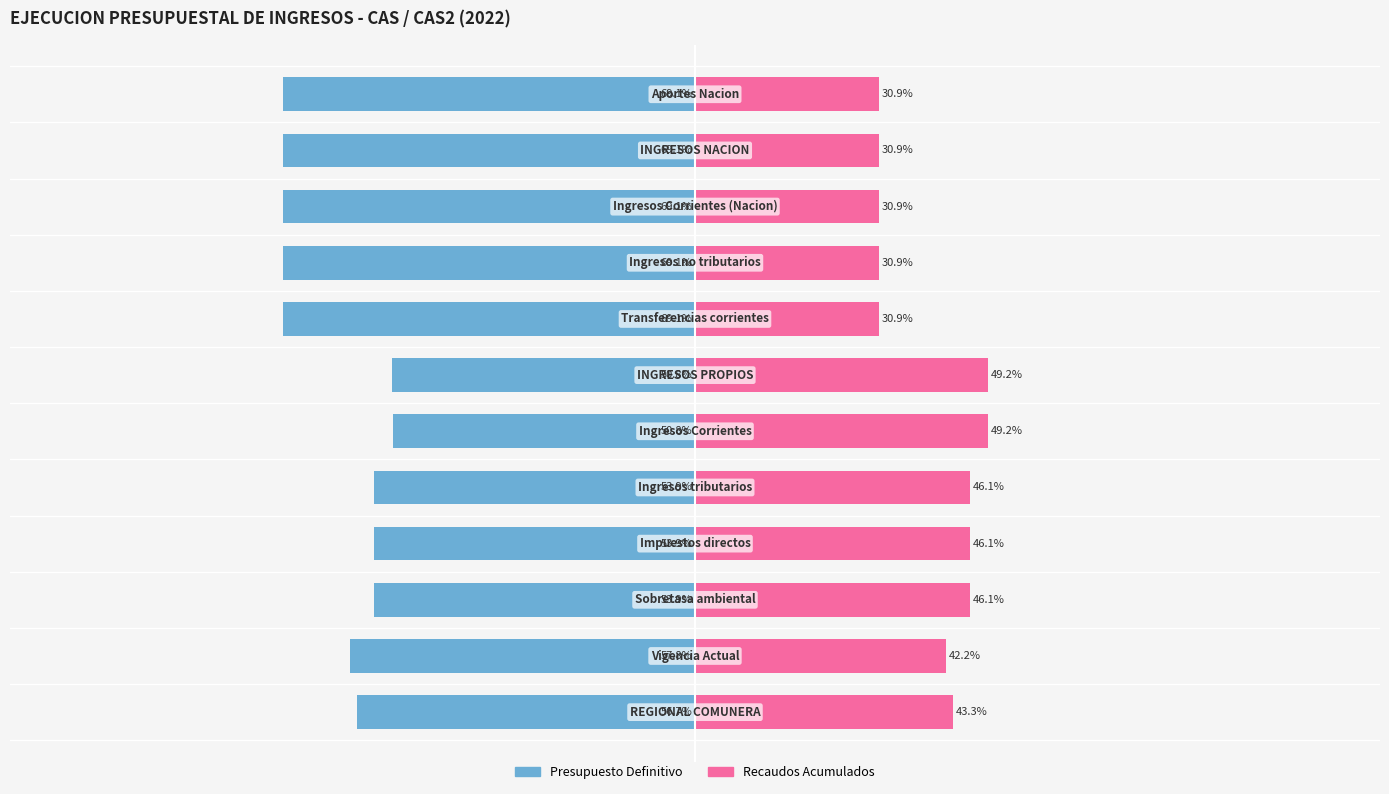

Which series has the widest spread of values?

Presupuesto Definitivo